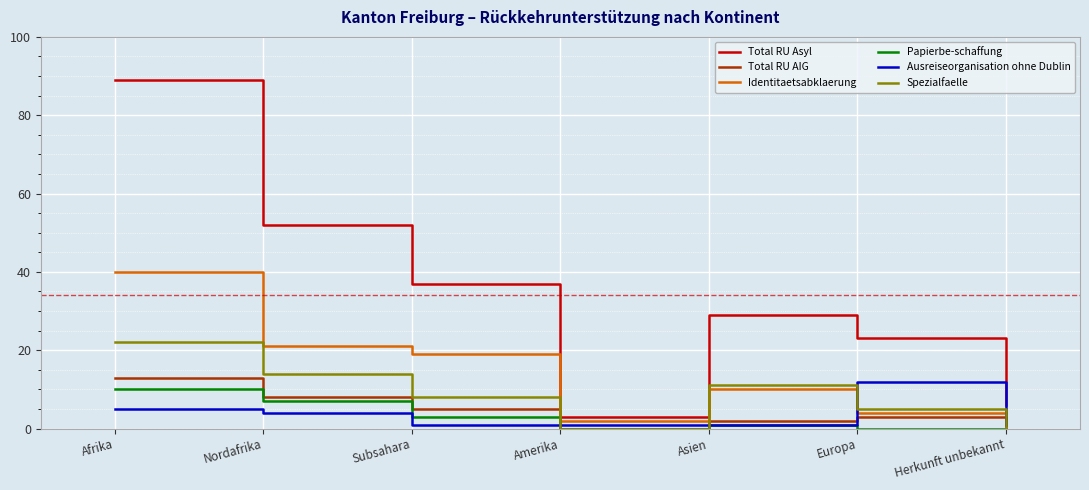

True or false: Spezialfaelle has a value of 22 at Afrika.

True